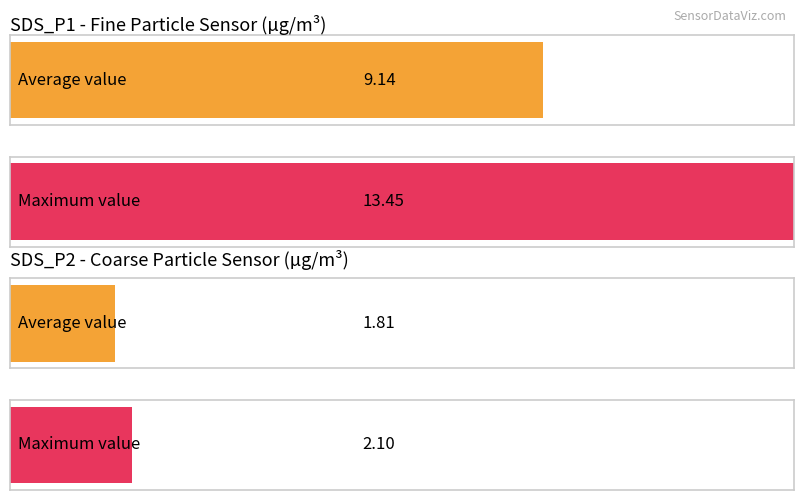

The value of SDS_P1 at 00:27 is 13.9. True or false?

False